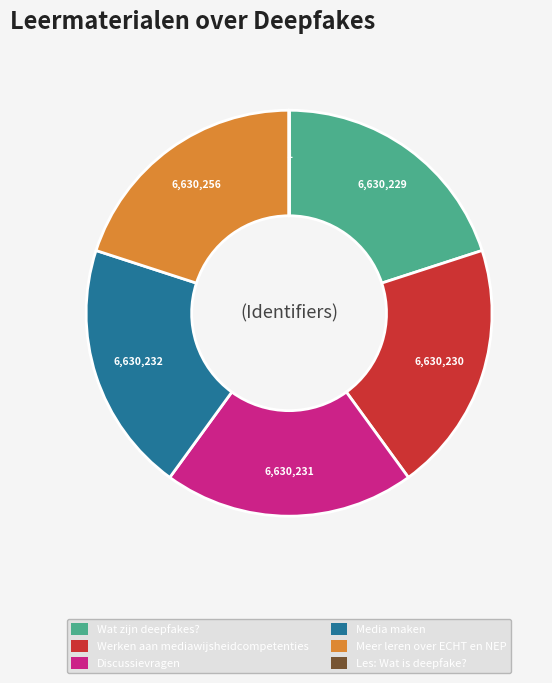

Combined, do Media maken and Discussievragen account for over 50%?

No